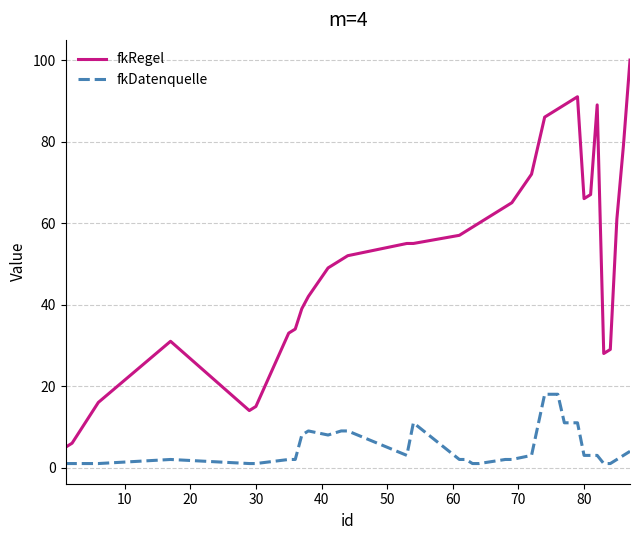

What is the difference between the second highest and second lowest values in the fkRegel series?

85